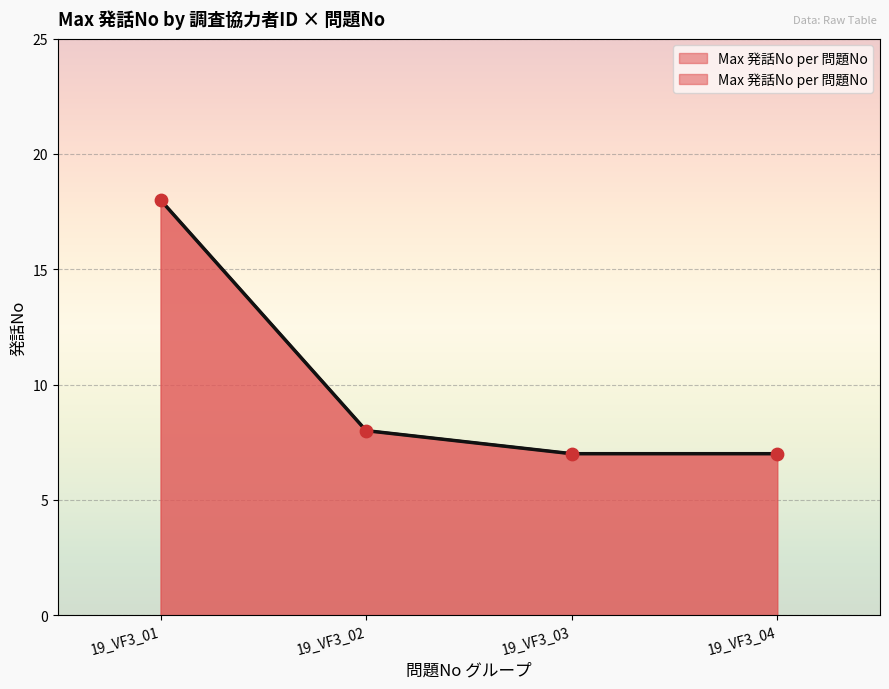

Between 19_VF3_01 and 19_VF3_03, which is larger?

19_VF3_01